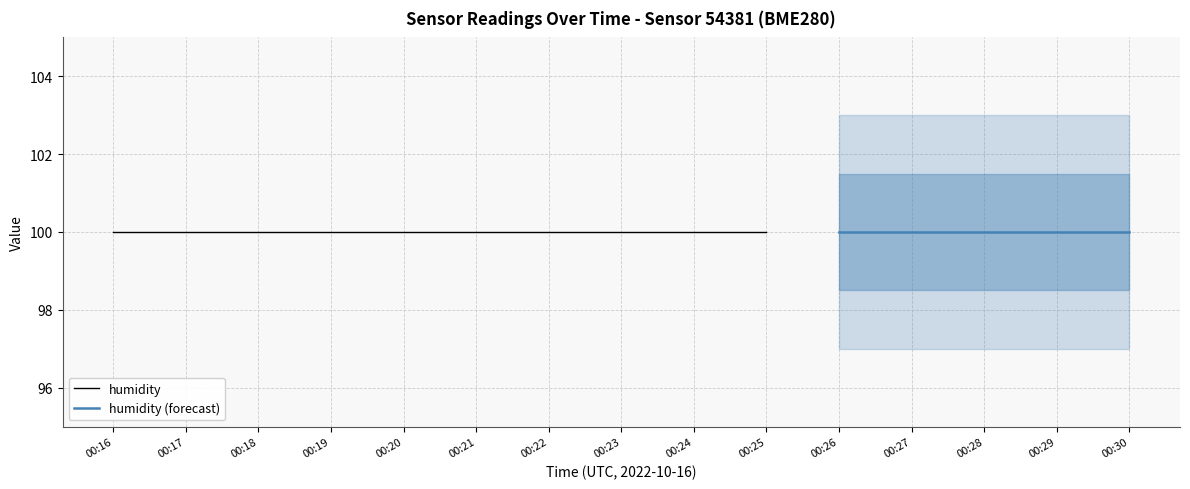

True or false: humidity and pressure cross at least once.

False